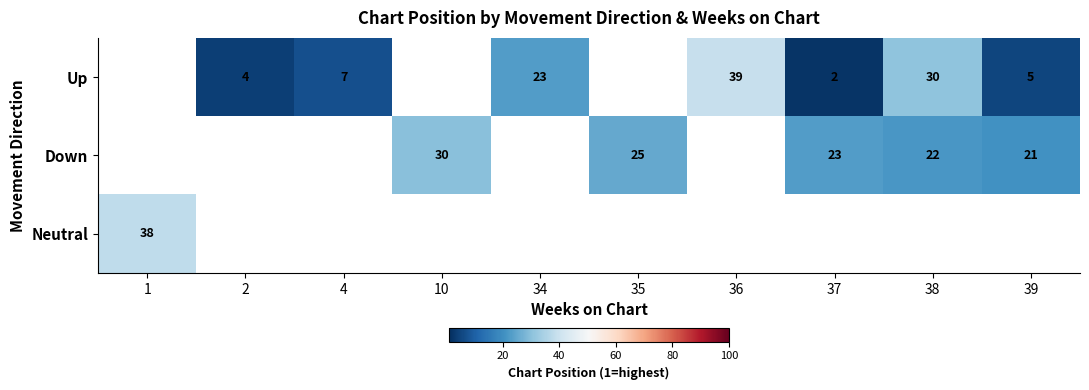

The value of Up at 2 is 4. True or false?

True